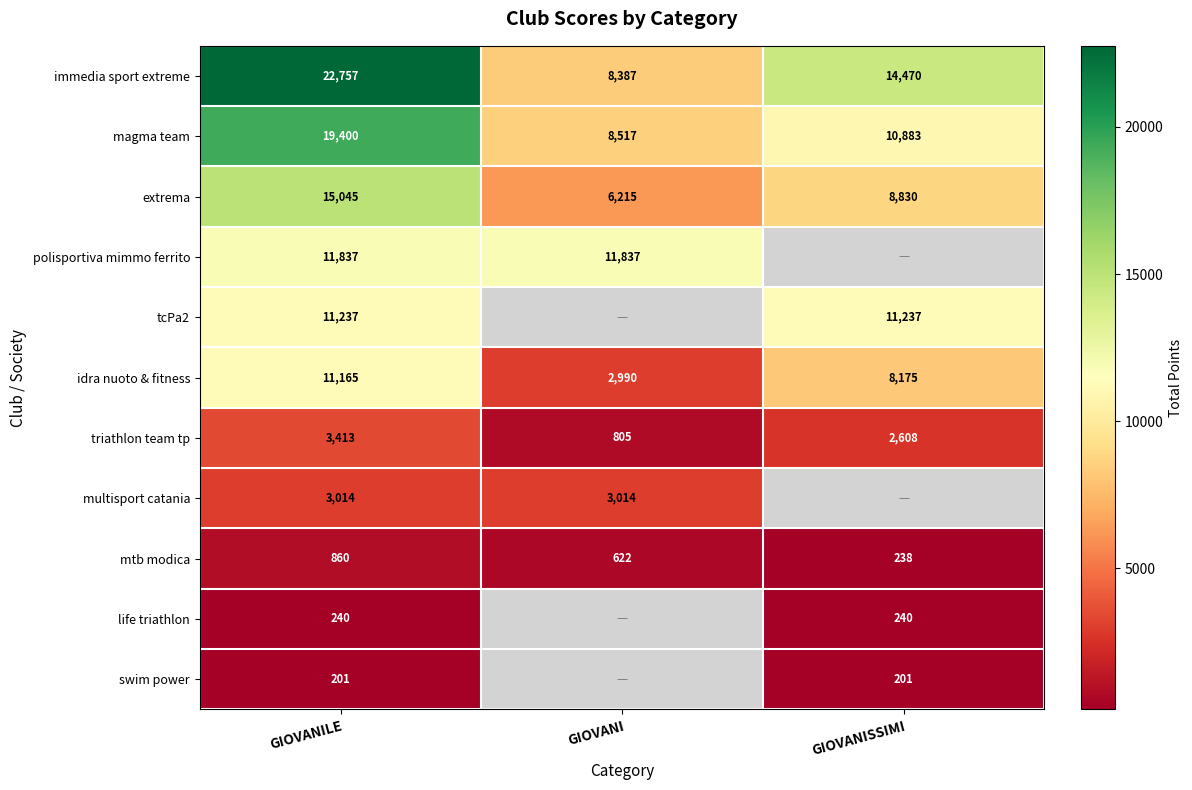

What is the difference between the triathlon team tp values at GIOVANILE and GIOVANISSIMI?

805